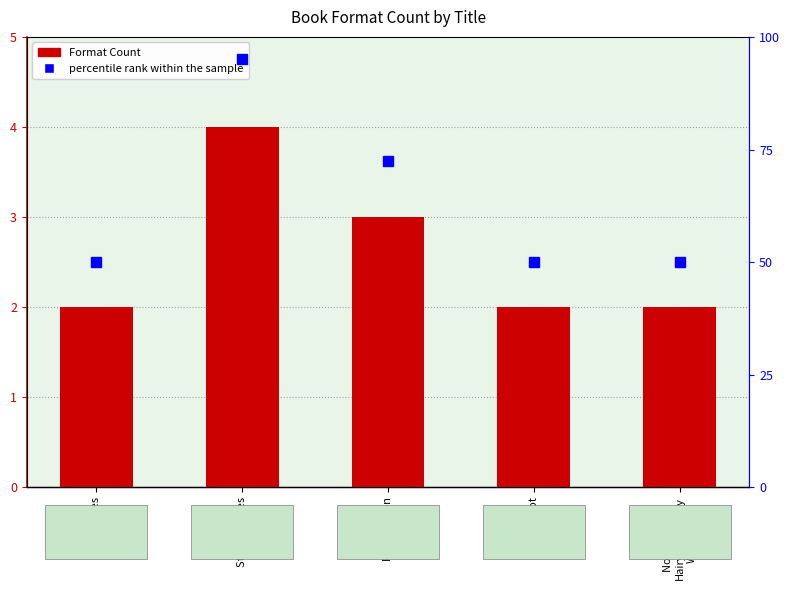

What is the difference between the Format Count values at Fluff Dragon and Notes from a
Hairy-Not-Scary
Werewolf?

1.0